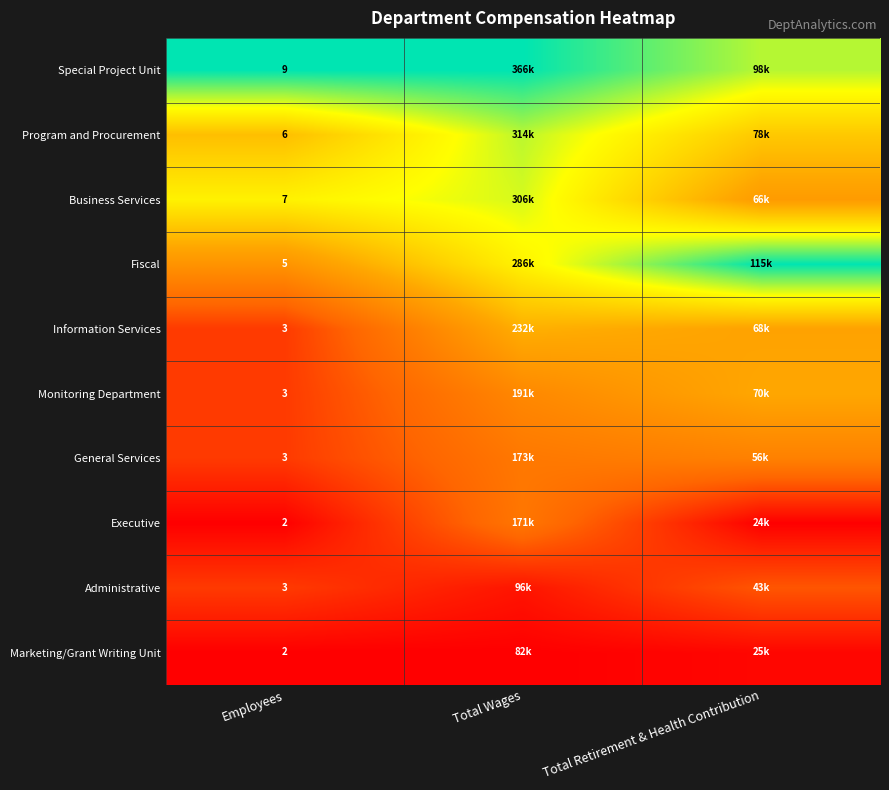

What is the spread (max minus min) of values at Employees?

7.0